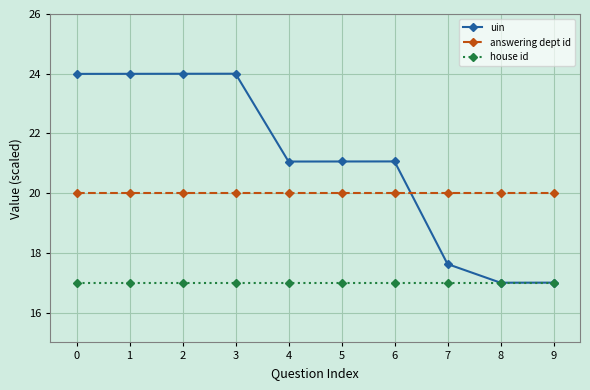

How many lines are shown in the chart?

3